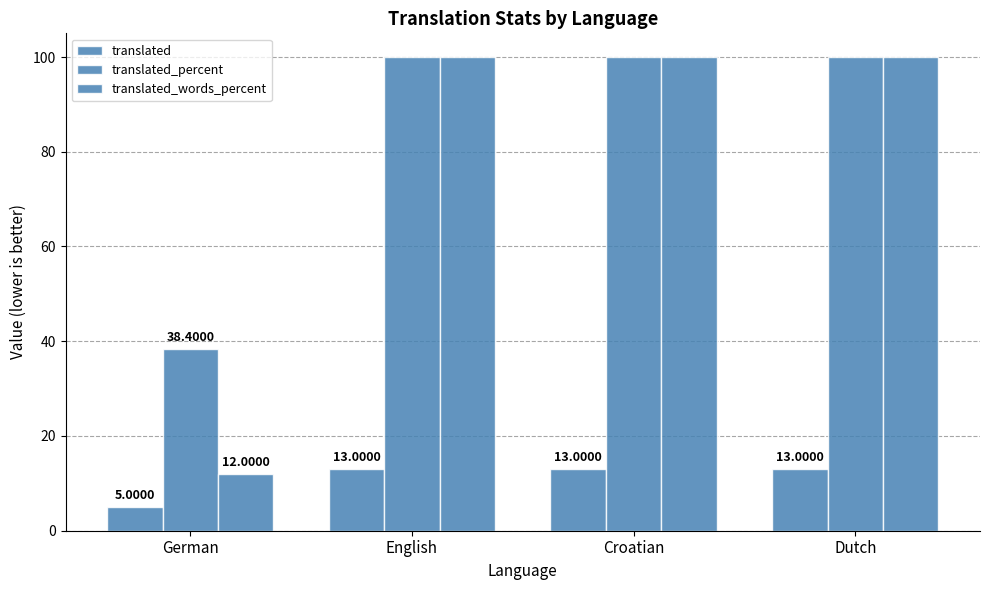

Which series has the widest spread of values?

translated_words_percent